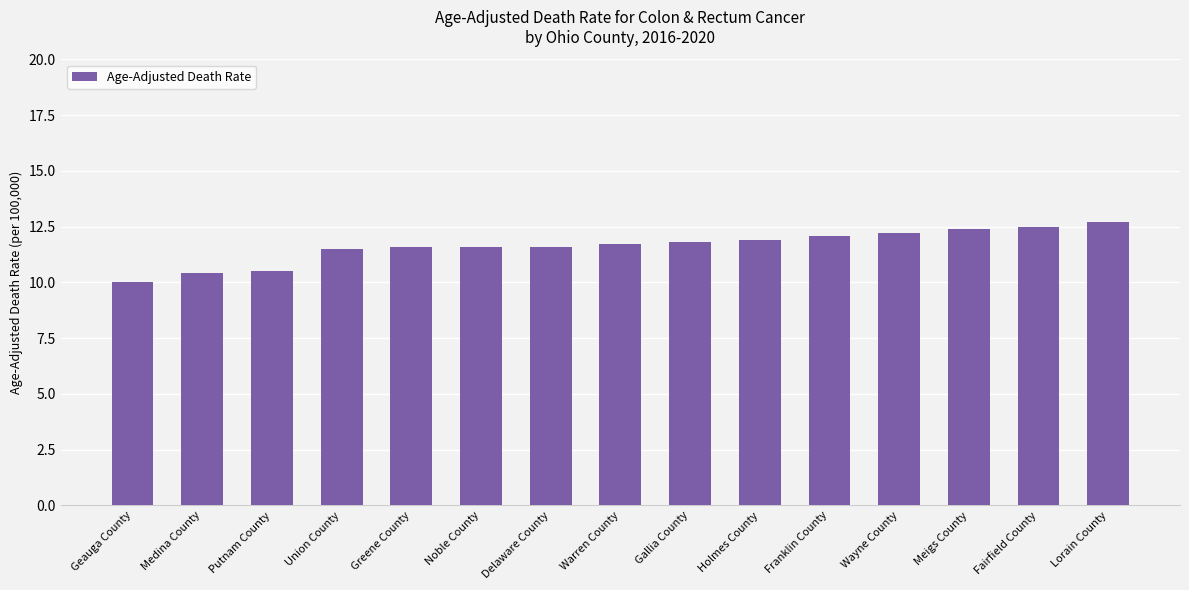

Reading left to right, extract all data points from this chart.

10.0	10.4	10.5	11.5	11.6	11.6	11.6	11.7	11.8	11.9	12.1	12.2	12.4	12.5	12.7